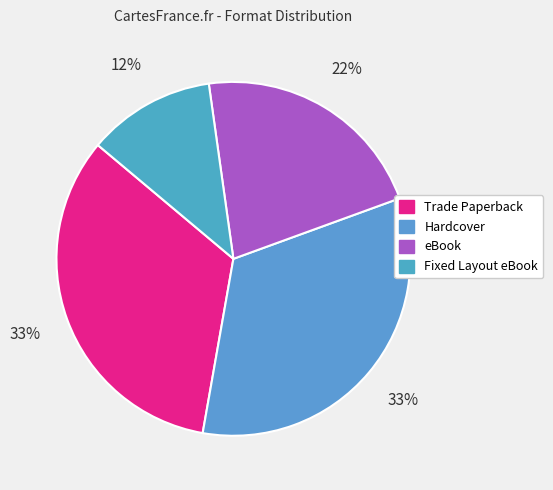

To the nearest percent, what portion does Trade Paperback represent?

33%